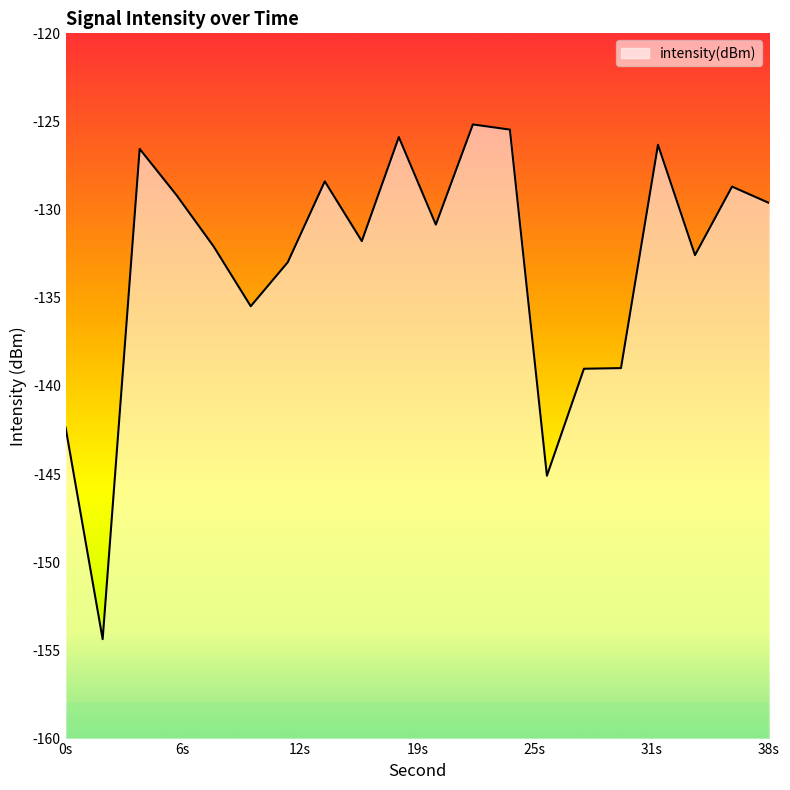

Which label corresponds to the largest value in the chart?

22